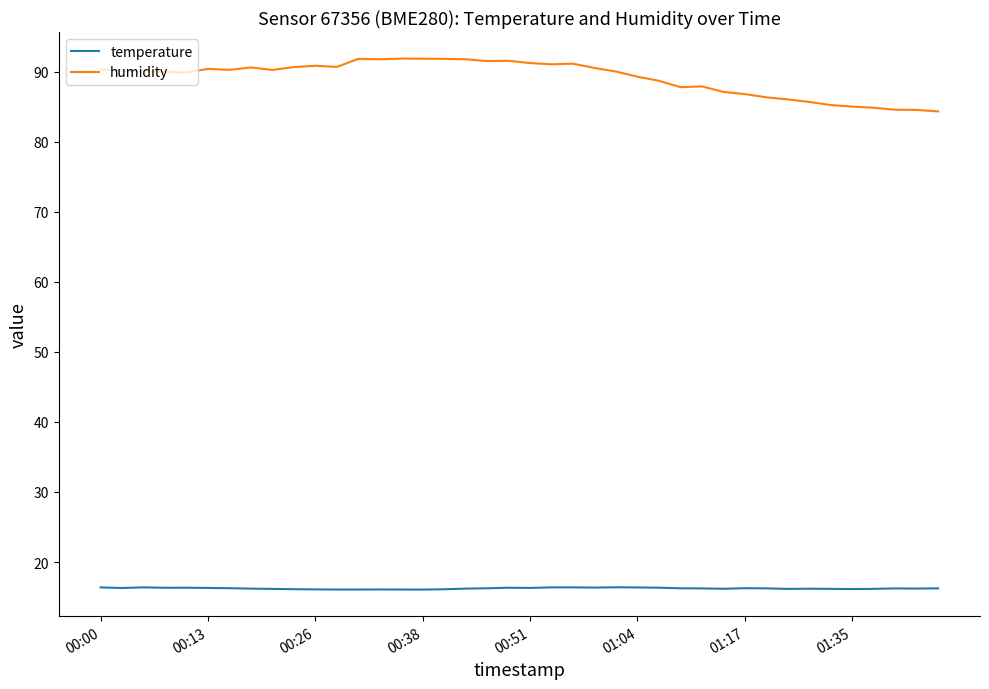

List the series in order of their peak value, lowest first.

temperature, humidity